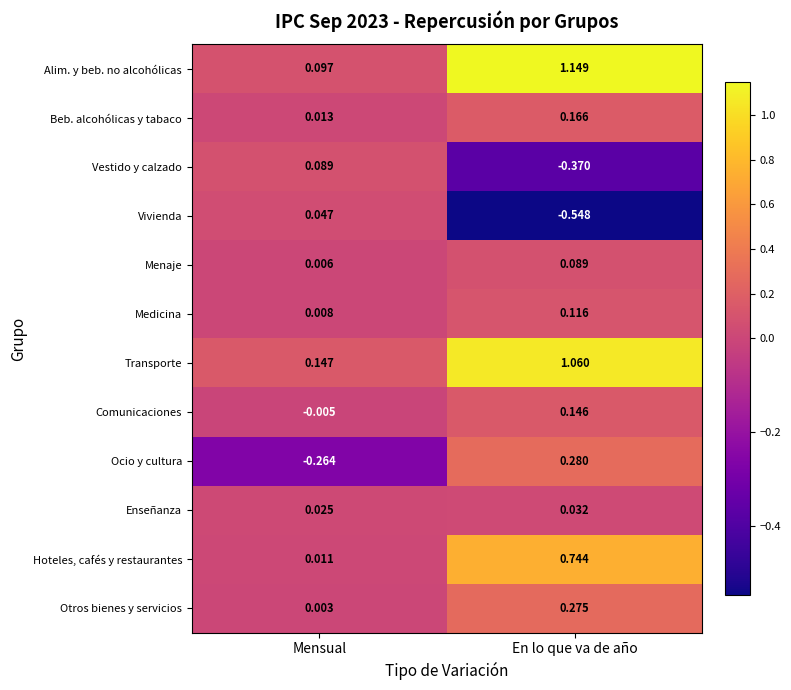

Which series has the largest range (max minus min)?

Alim. y beb. no alcohólicas